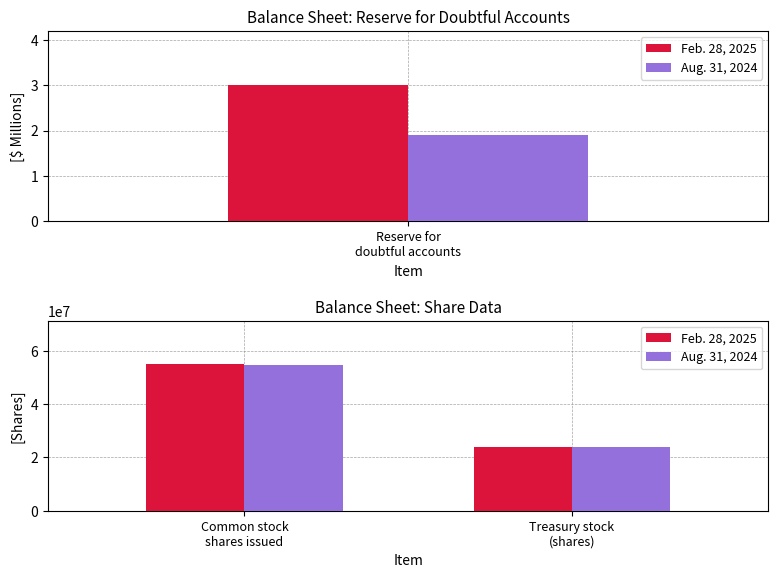

What are all the series names shown in the legend?

Feb. 28, 2025, Aug. 31, 2024